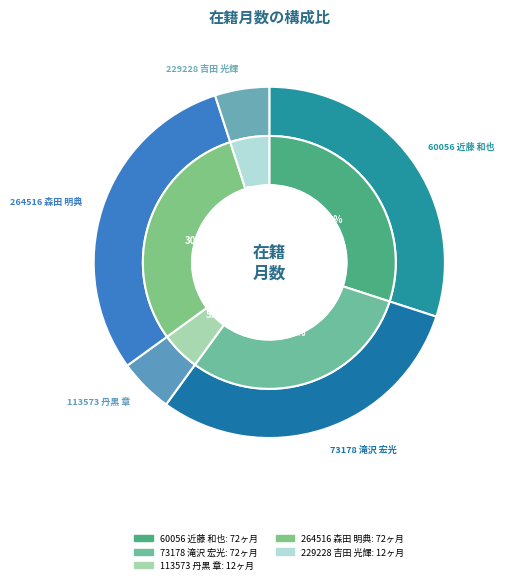

To the nearest percent, what is the combined percentage of 60056
近藤 和也 and 113573
丹黒 章?

35%